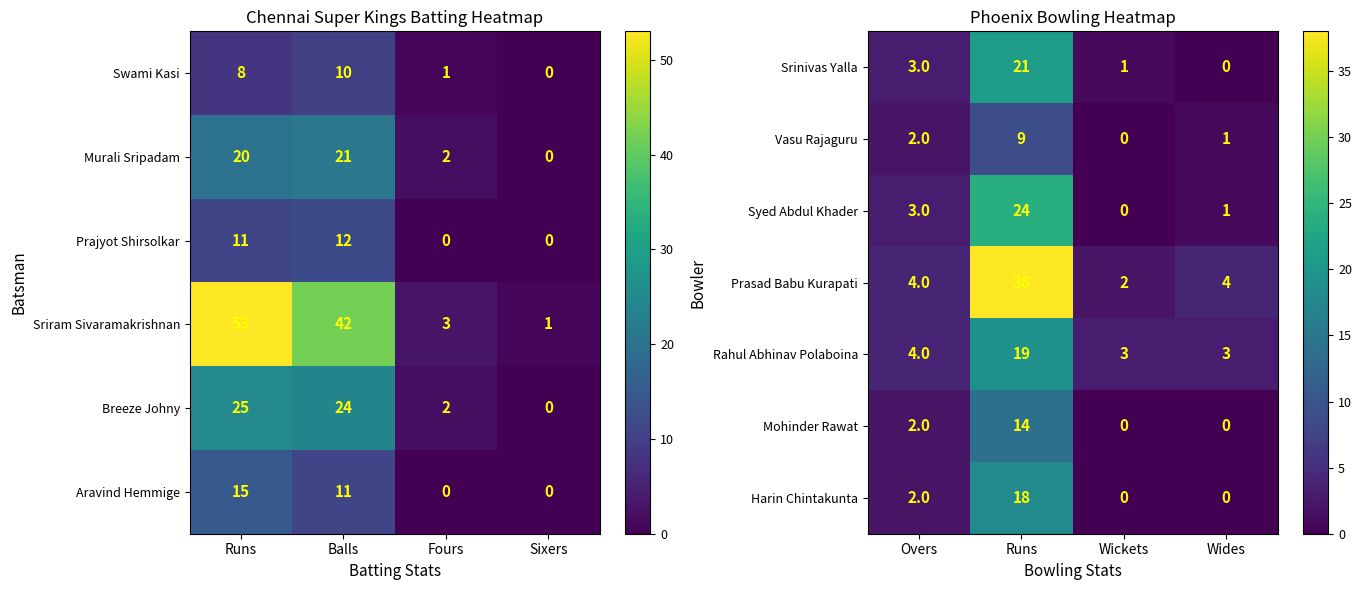

The value of Syed Abdul Khader at Wides is 1. True or false?

True